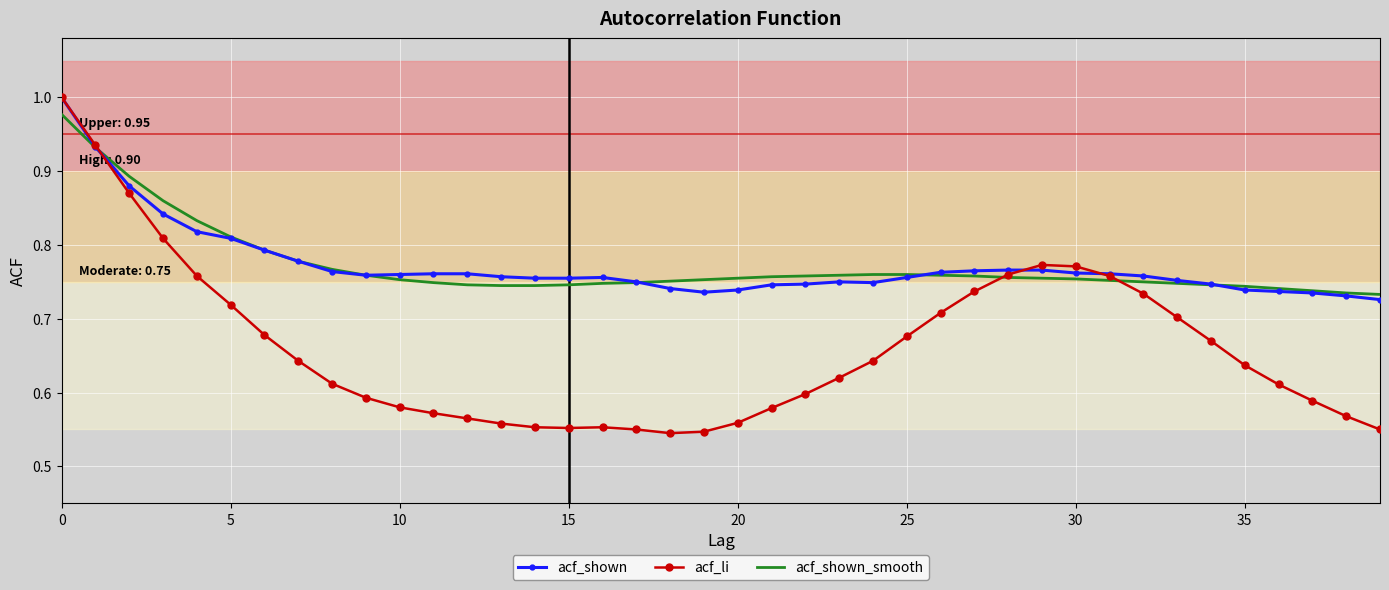

Which series has the largest range (max minus min)?

acf_li